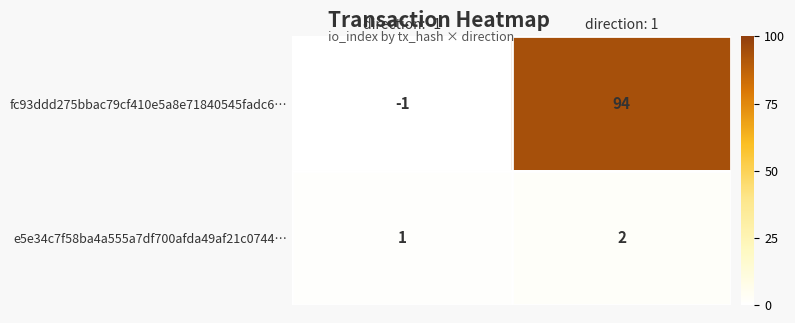

Reading left to right, what are all the values shown in this chart?

fc93ddd275bbac79cf410e5a8e71840545fadc6…: direction: -1=-1	direction: 1=94
e5e34c7f58ba4a555a7df700afda49af21c0744…: direction: -1=1	direction: 1=2